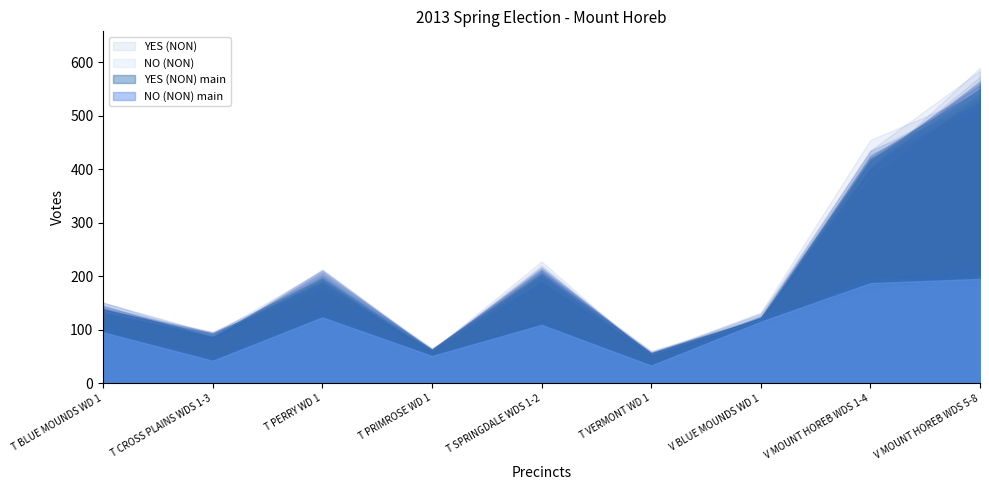

Rank the categories by NO (NON) value from lowest to highest.

T VERMONT WD 1, T CROSS PLAINS WDS 1-3, T PRIMROSE WD 1, T BLUE MOUNDS WD 1, T SPRINGDALE WDS 1-2, V BLUE MOUNDS WD 1, T PERRY WD 1, V MOUNT HOREB WDS 1-4, V MOUNT HOREB WDS 5-8